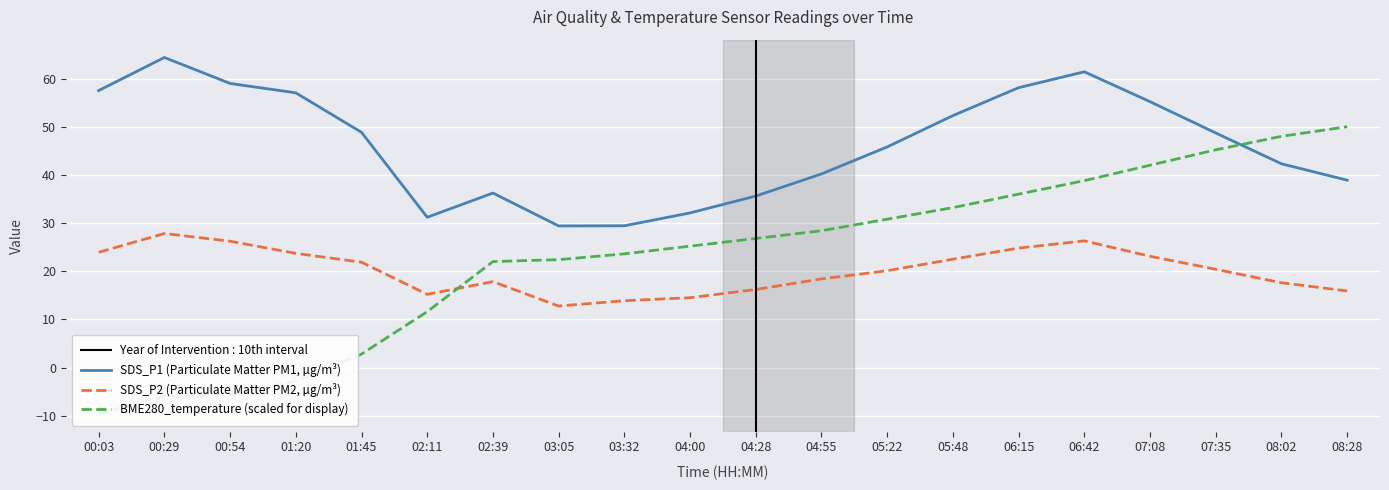

Between 05:22 and 02:11, which is larger?

05:22